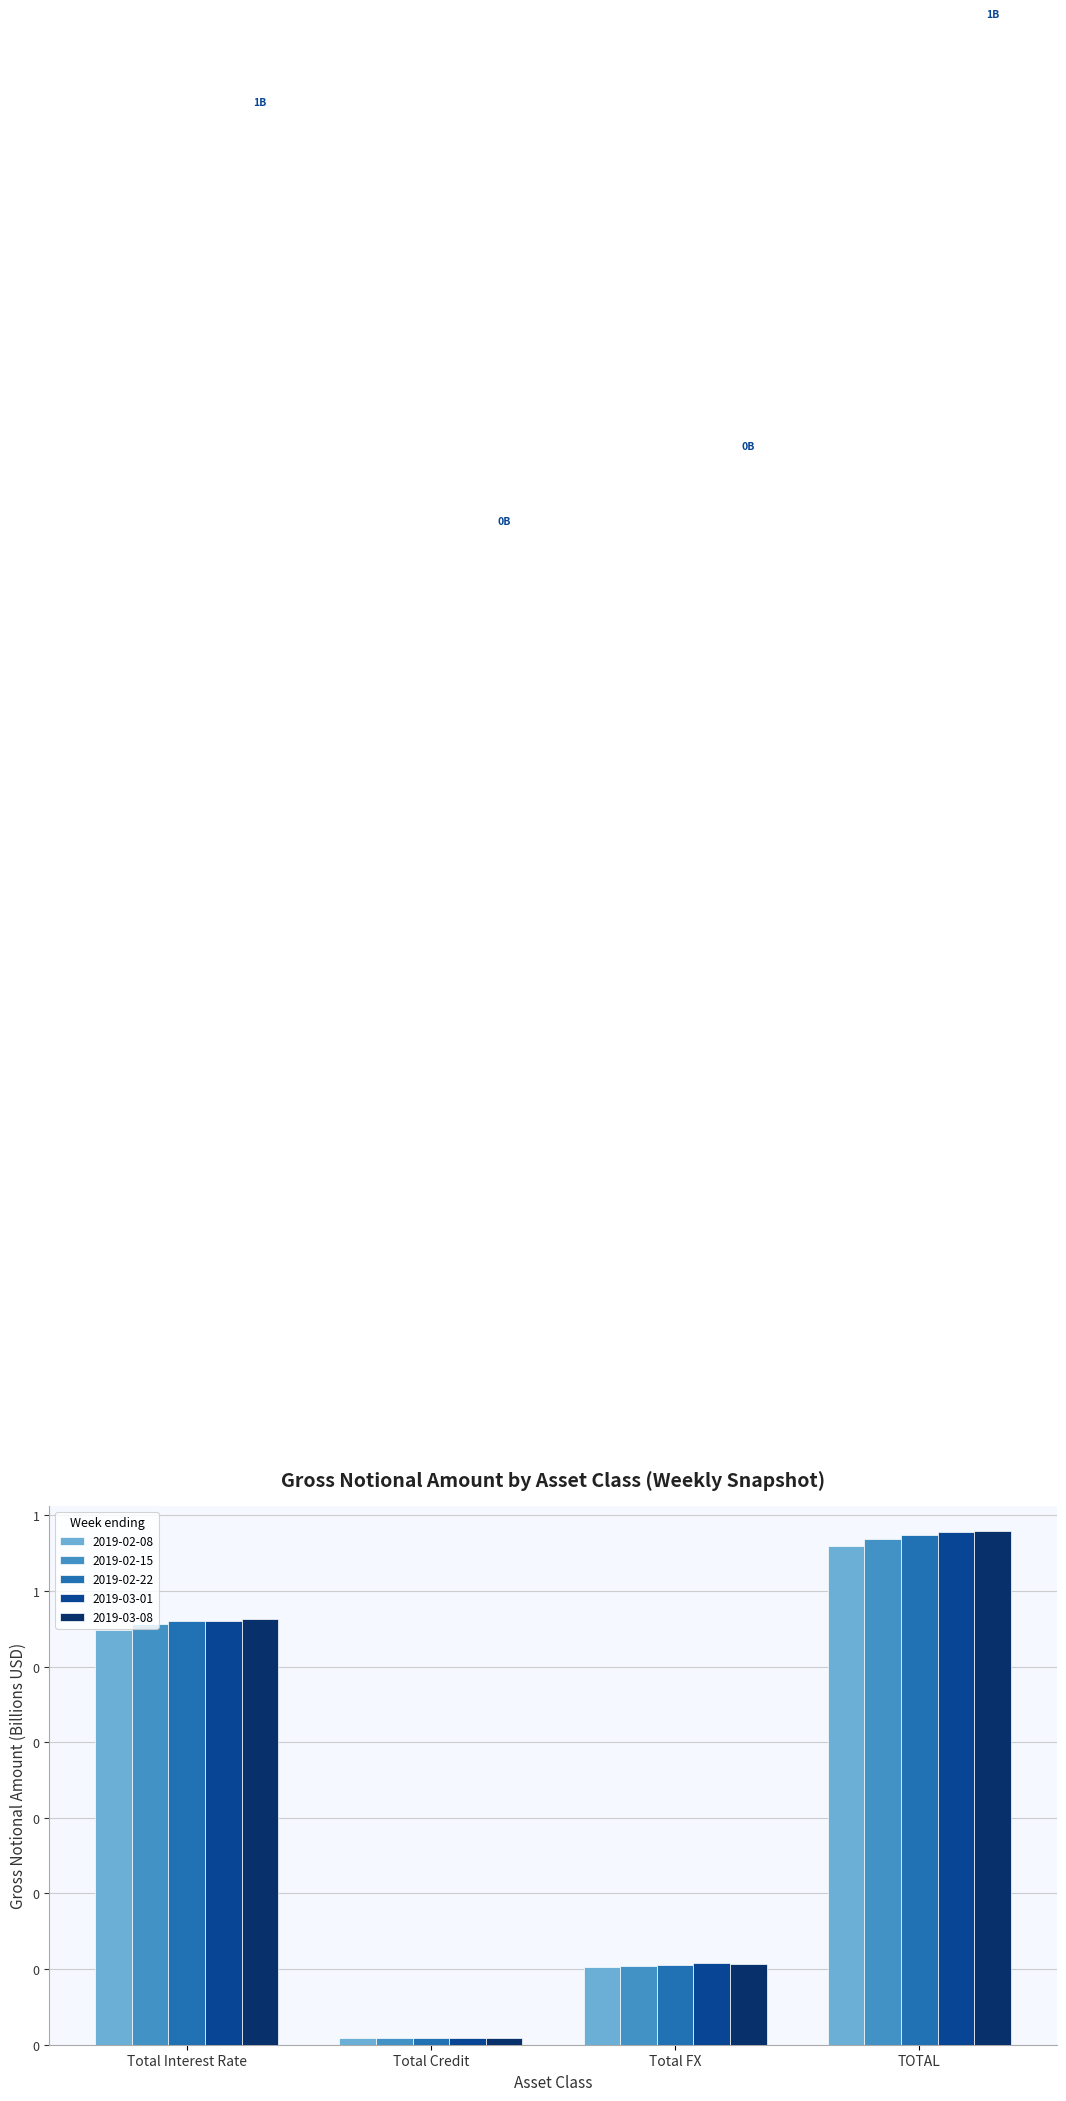

At which category is the sum across all series the highest?

TOTAL